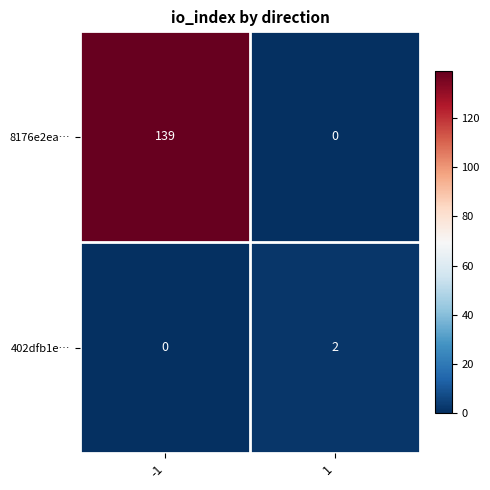

What is the total value across all series at 1?

2